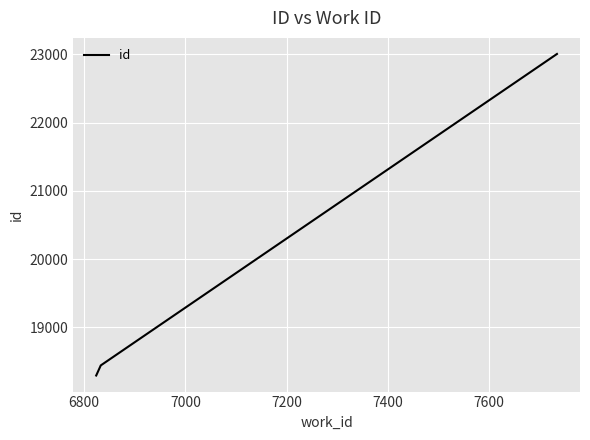

What is the difference between the maximum and minimum values?

4714